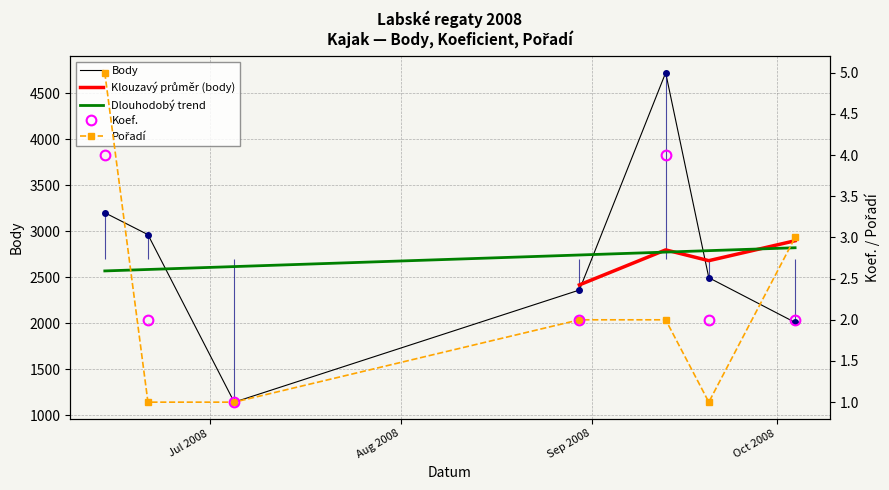

Reading left to right, extract all data points from this chart.

Body: 3200	2962	1142	2360	4721	2494	2008
Koef.: 4	2	1	2	4	2	2
Pořadí: 5	1	1	2	2	1	3